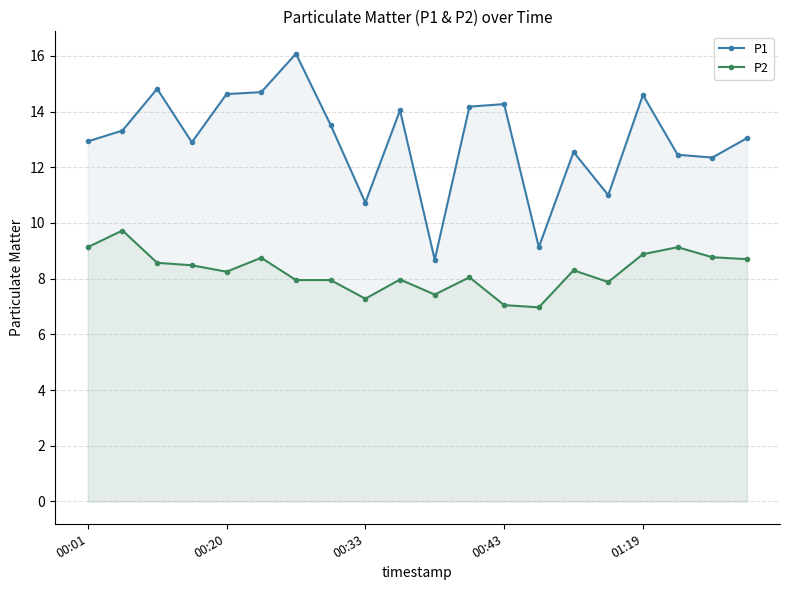

What are all the series names shown in the legend?

P1, P2